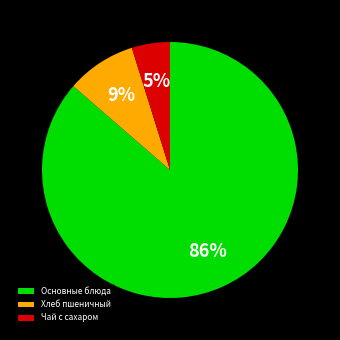

To the nearest percent, what is the average slice percentage?

33%